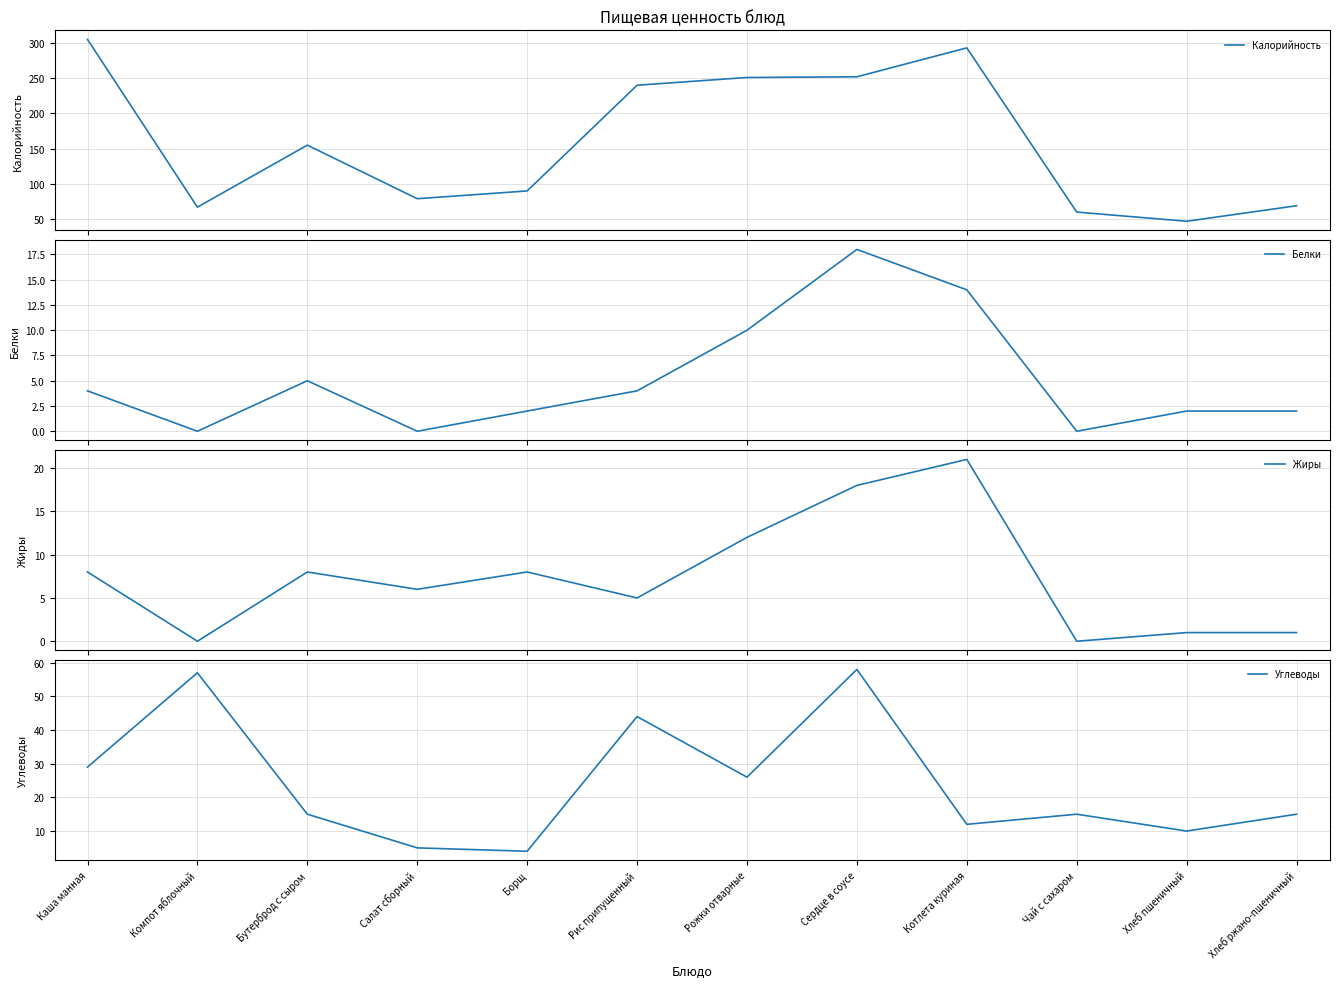

Where is Углеводы nearest to the value 31?

Каша манная